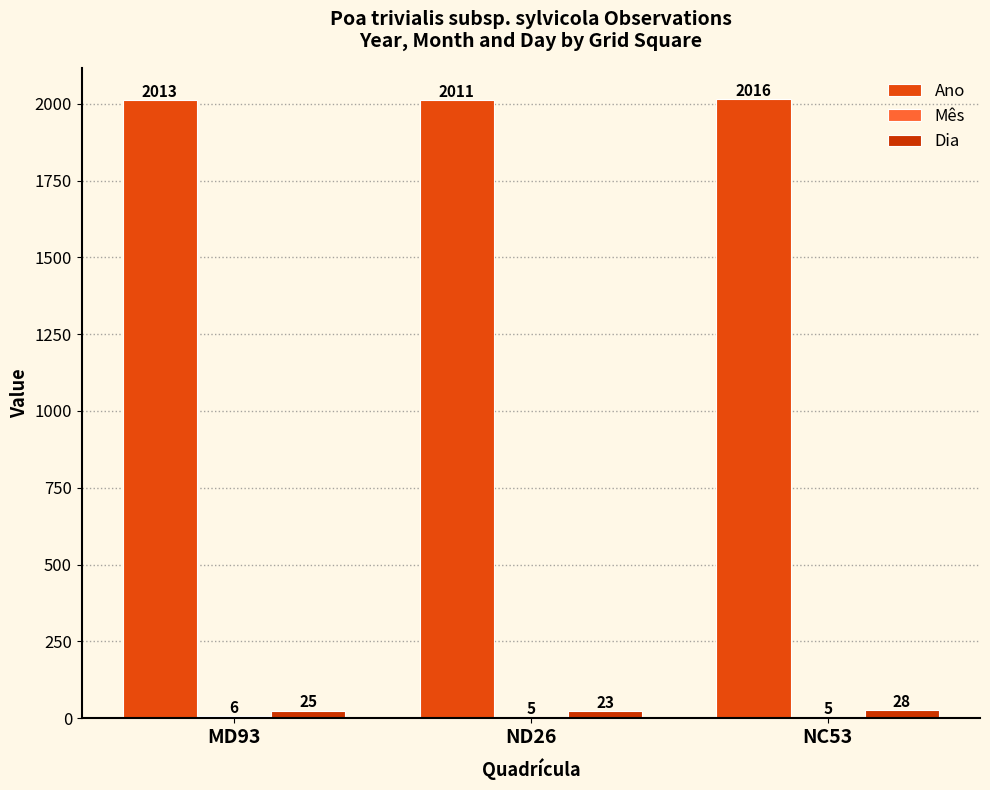

What is the sum of all Mês values?

16